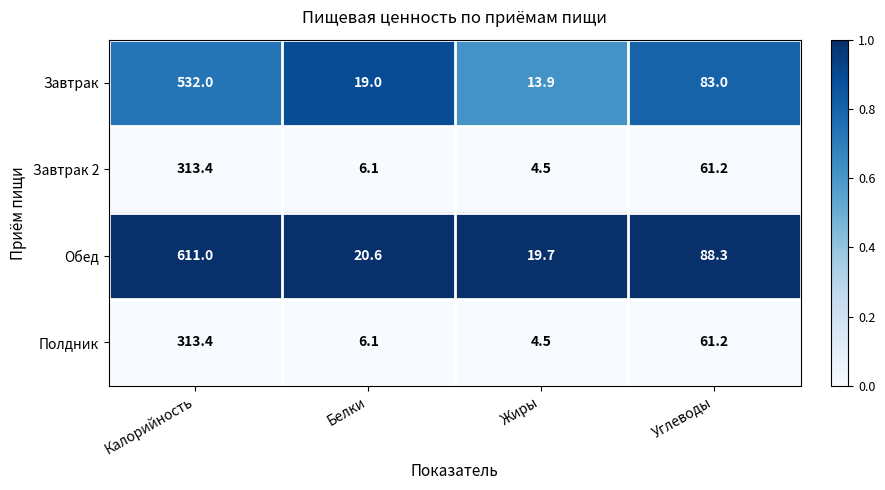

Where does the Полдник series first go above 61?

Калорийность